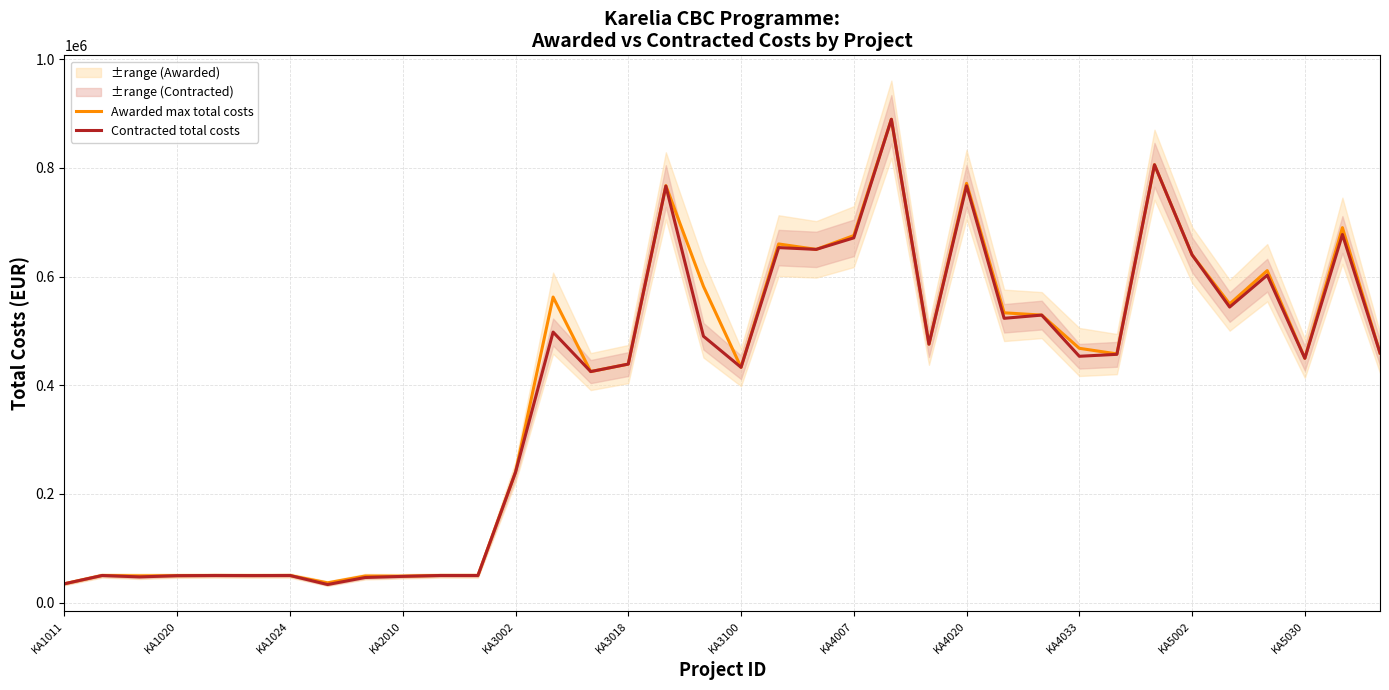

Between 13 and 16, which series saw the biggest shift?

Contracted total costs